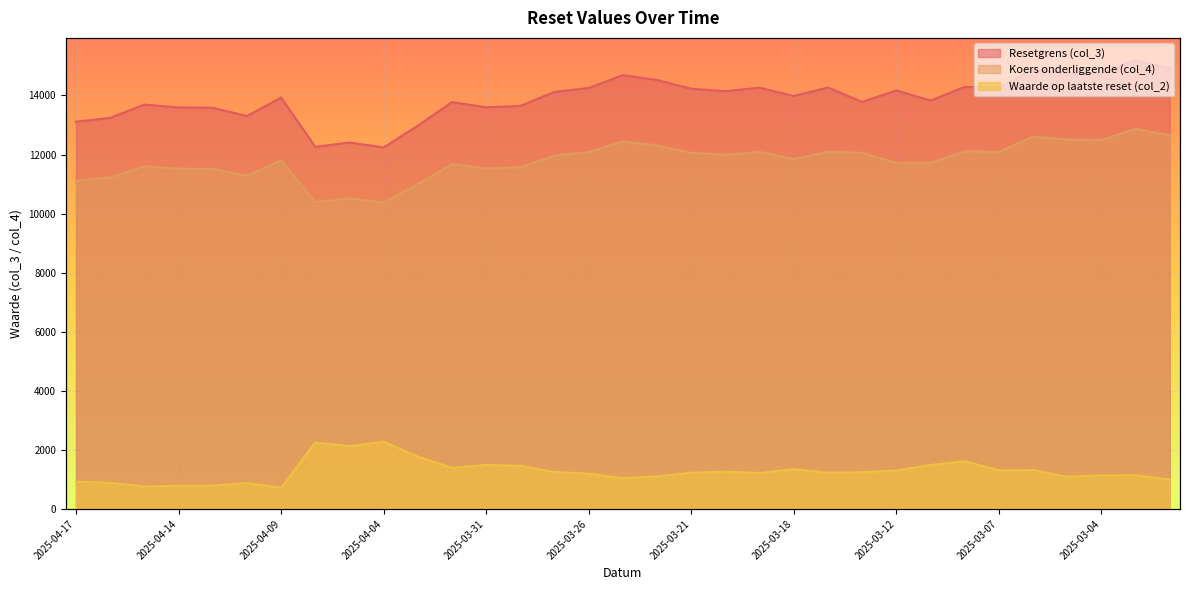

How many values in the Resetgrens (col_3) series are below 13983?

16